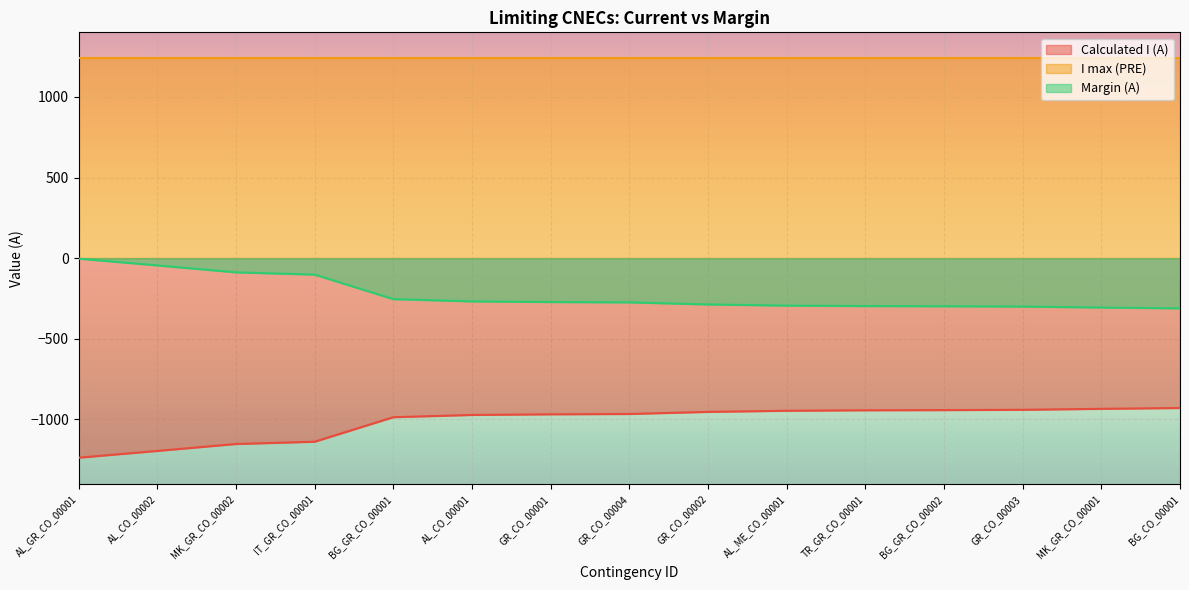

Is it true that Calculated I (A) equals -929 at BG_CO_00001?

True